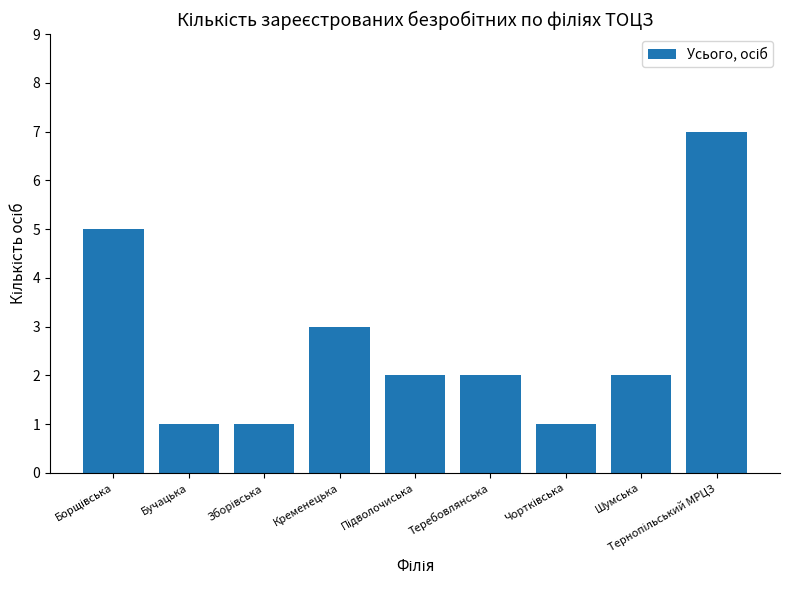

Count the number of categories in the chart.

9